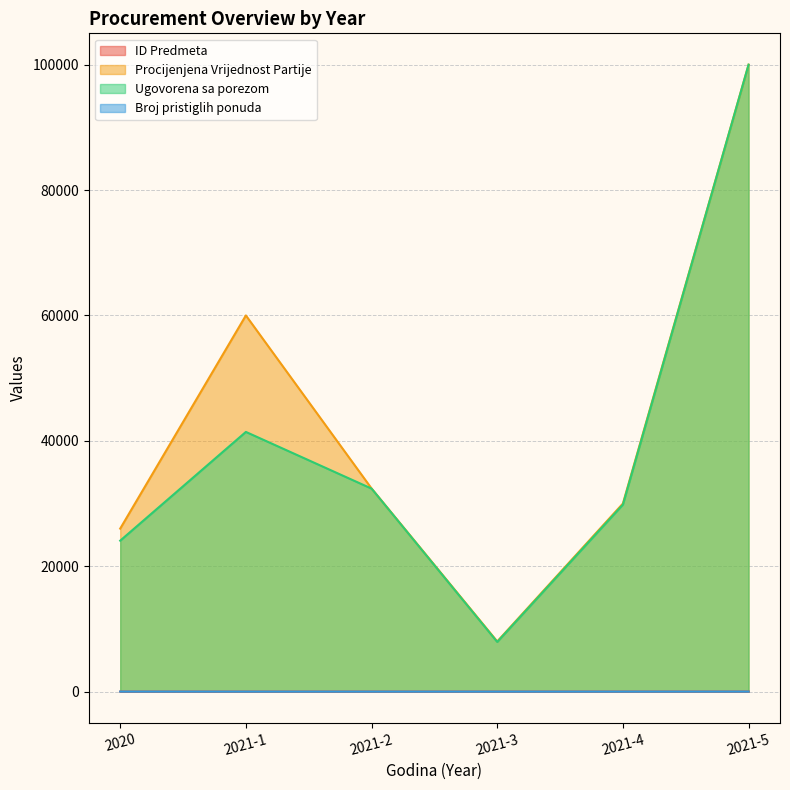

At 2021-5, list the series in order from smallest to largest.

ID Predmeta, Broj pristiglih ponuda, Procijenjena Vrijednost Partije, Ugovorena sa porezom